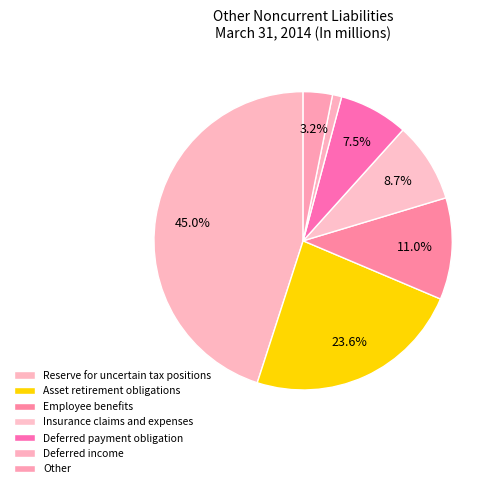

To the nearest percent, what is the difference between the Other and Deferred payment obligation slice percentages?

4%